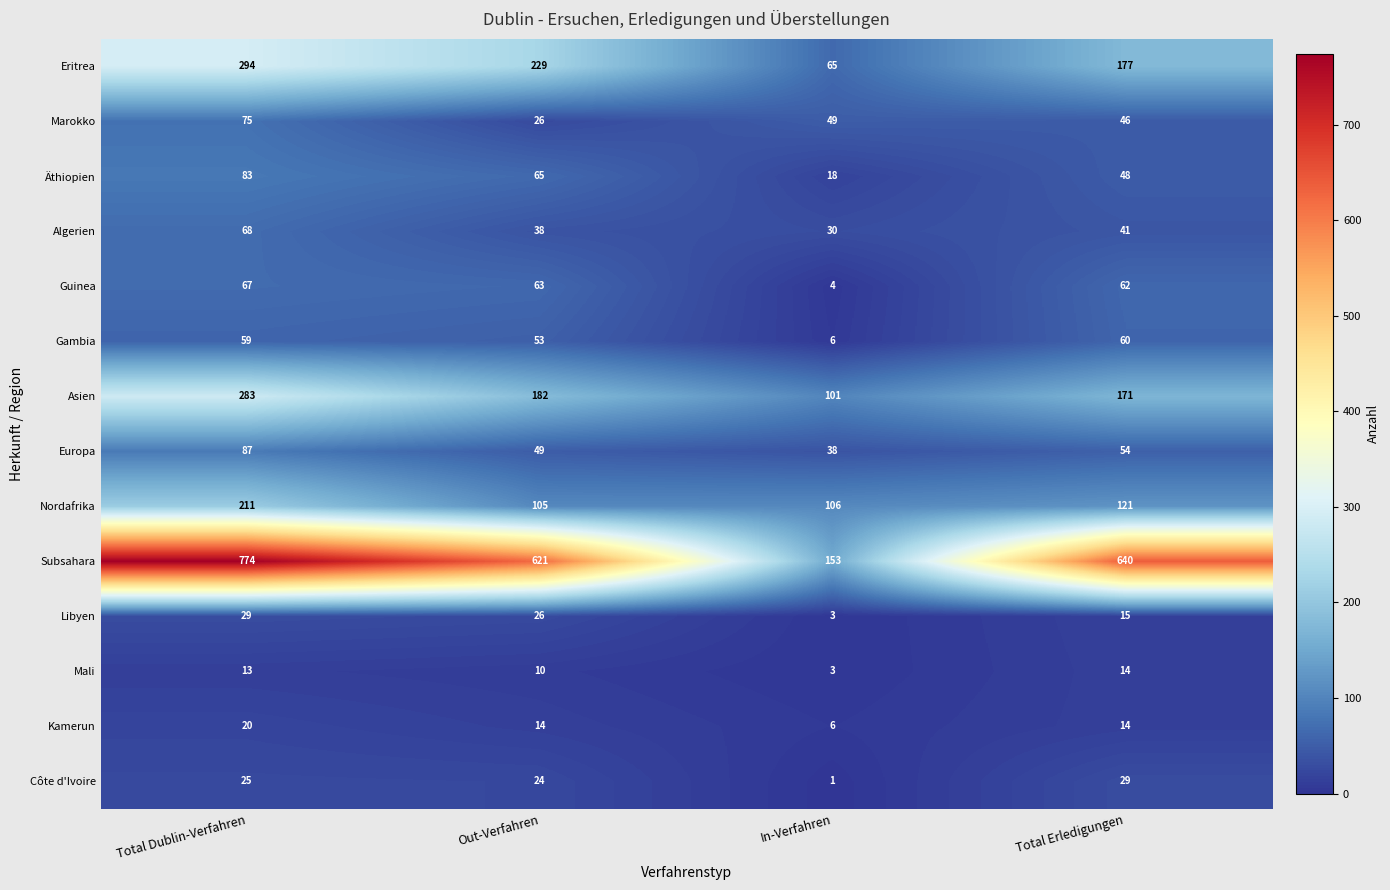

What is the greatest value displayed?

774